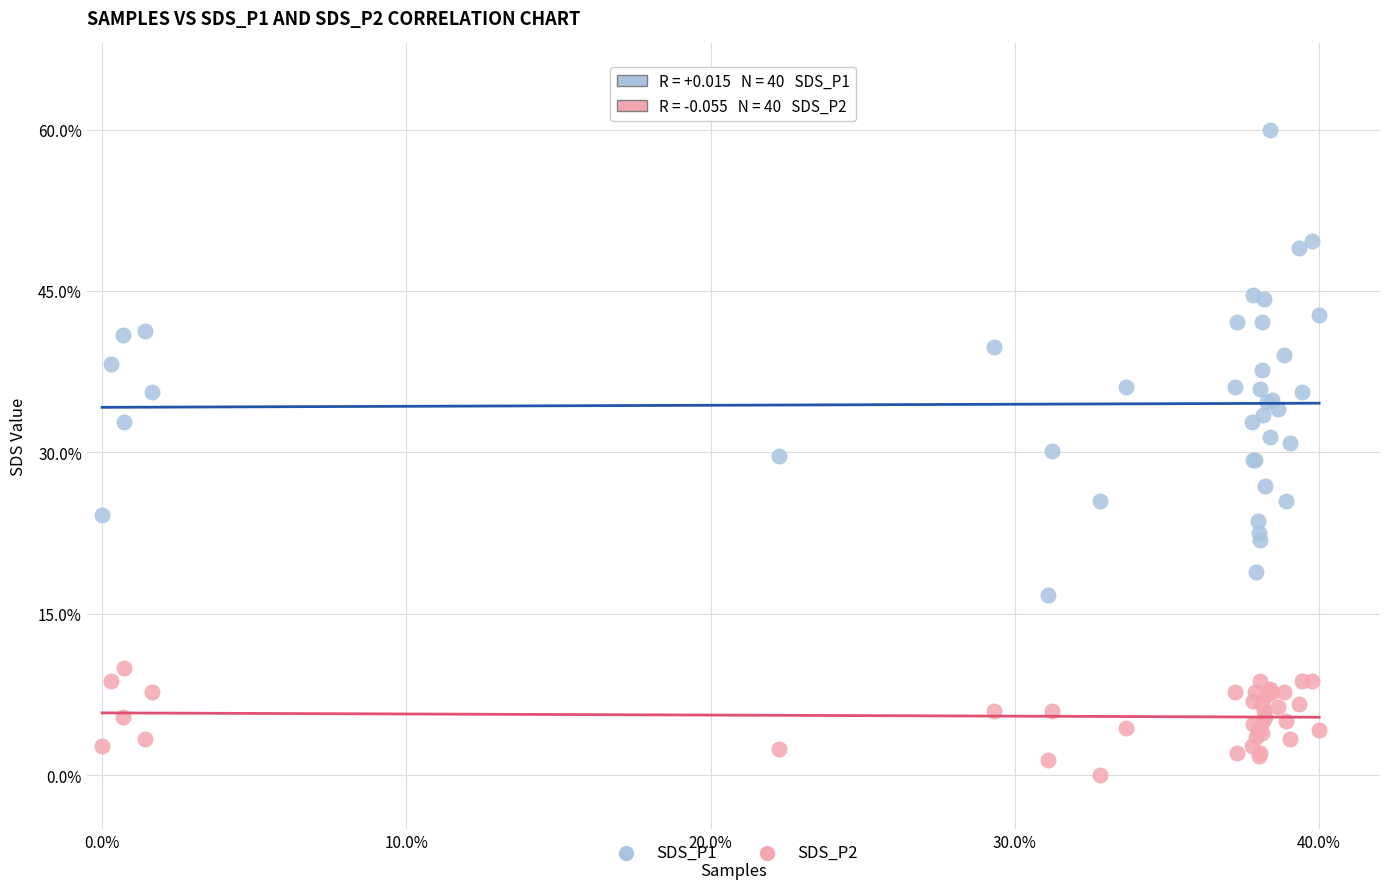

What are all the series names shown in the legend?

SDS_P1, SDS_P2